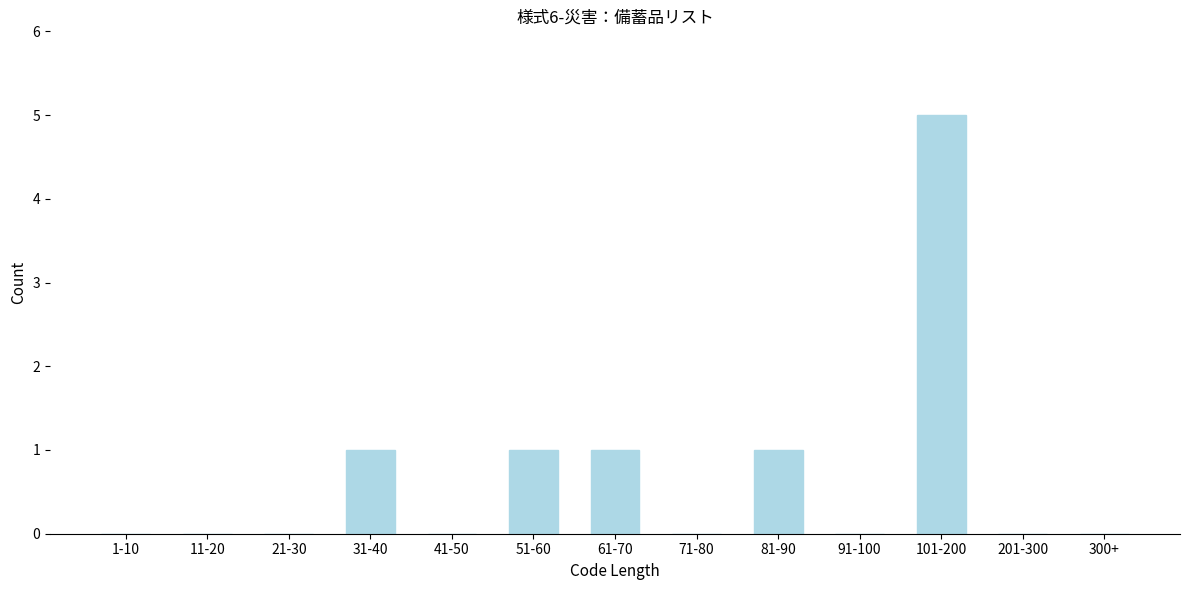

Reading left to right, extract all data points from this chart.

1-10=0	11-20=0	21-30=0	31-40=1	41-50=0	51-60=1	61-70=1	71-80=0	81-90=1	91-100=0	101-200=5	201-300=0	300+=0